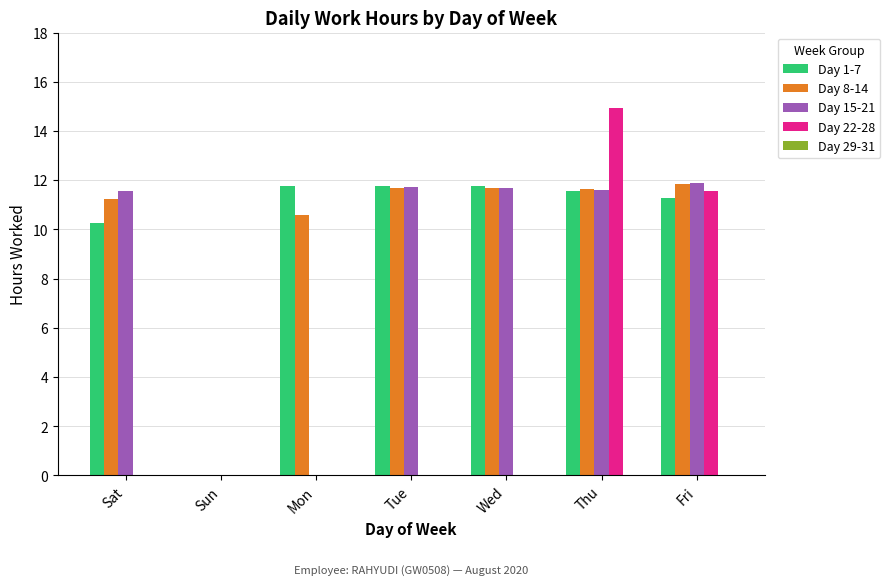

The value of Day 1-7 at Mon is 11.8. True or false?

True